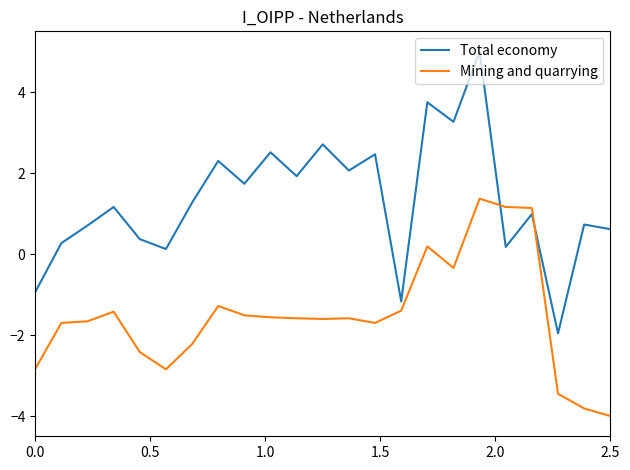

How many lines are shown in the chart?

2